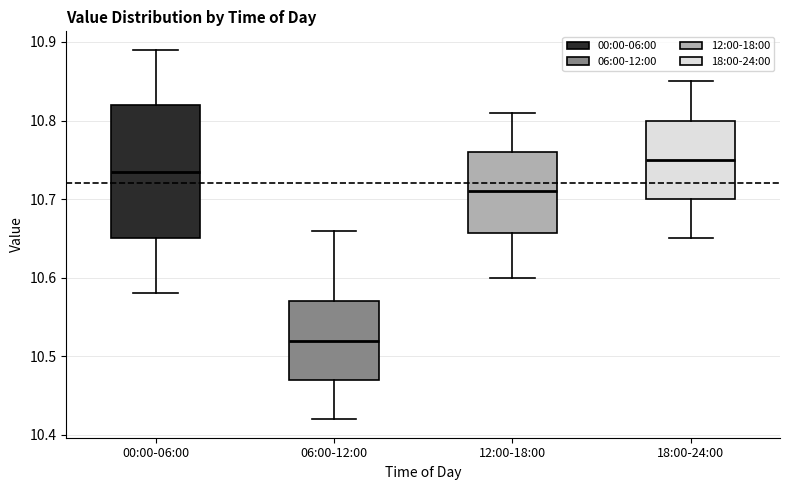

Reading left to right, transcribe this box plot: for each box, give where its median line is, the range the box spans, and where its two whiskers end, as read against the y-axis. The values are not printed on the chart, so give them approximately, as read against the axis.

00:00-06:00: median 10.74, box 10.65 to 10.82, whiskers 10.58 to 10.89
06:00-12:00: median 10.52, box 10.47 to 10.57, whiskers 10.42 to 10.66
12:00-18:00: median 10.71, box 10.66 to 10.76, whiskers 10.60 to 10.81
18:00-24:00: median 10.75, box 10.70 to 10.80, whiskers 10.65 to 10.85